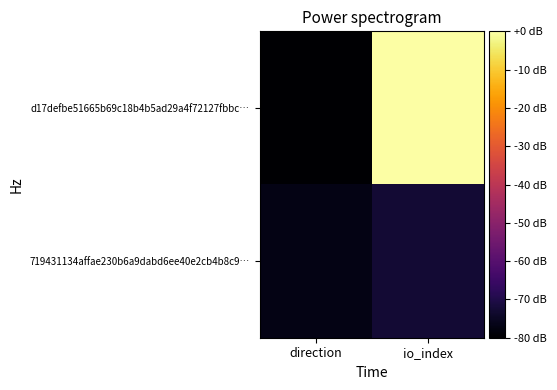

Which series has the largest total across all categories?

d17defbe51665b69c18b4b5ad29a4f72127fbbc…